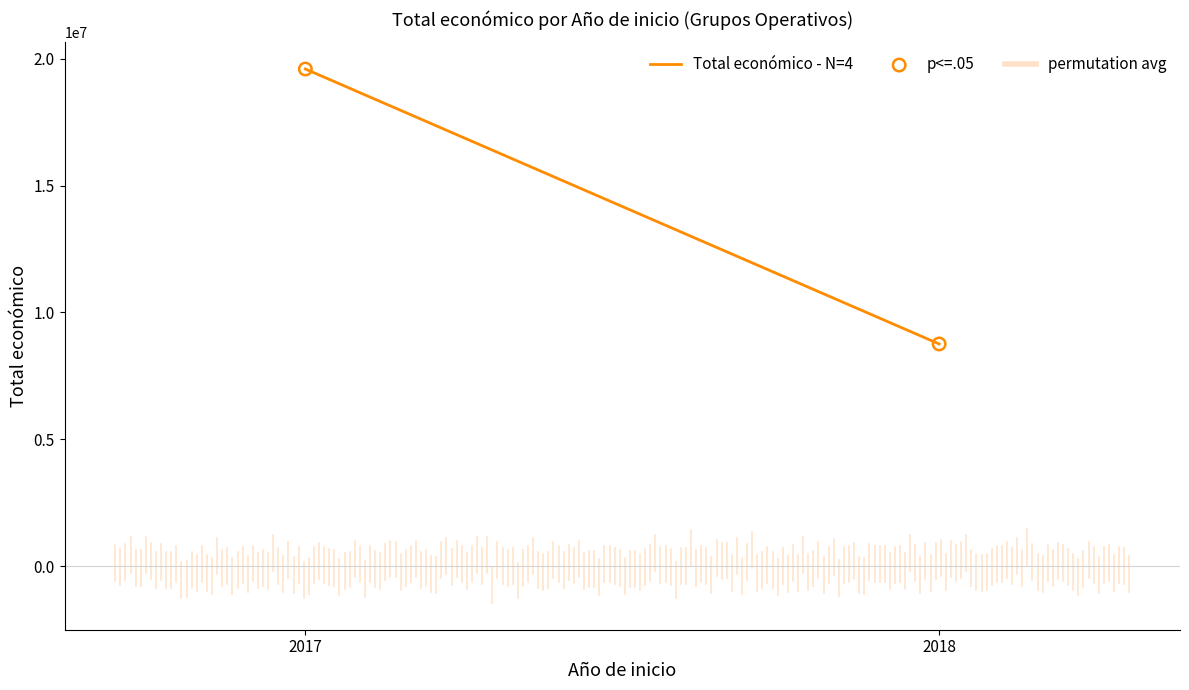

What is the average Y value?

14177332